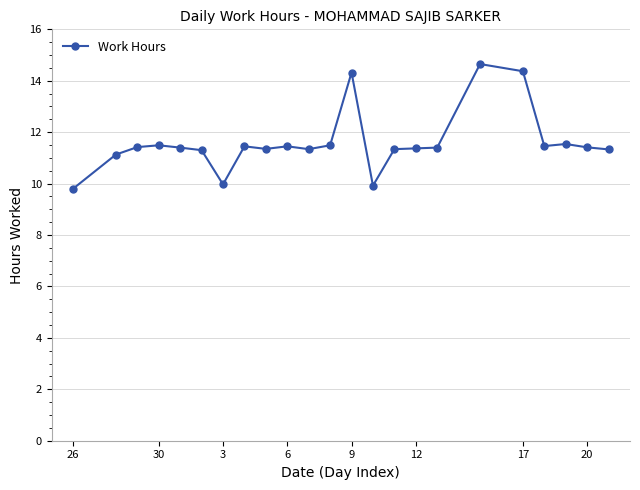

What is the sum of all values?

266.7